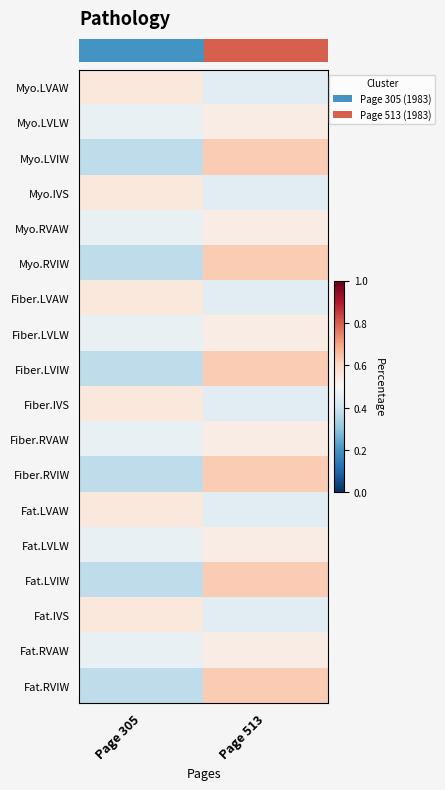

What is the total value across all series at Page 305?

8.3